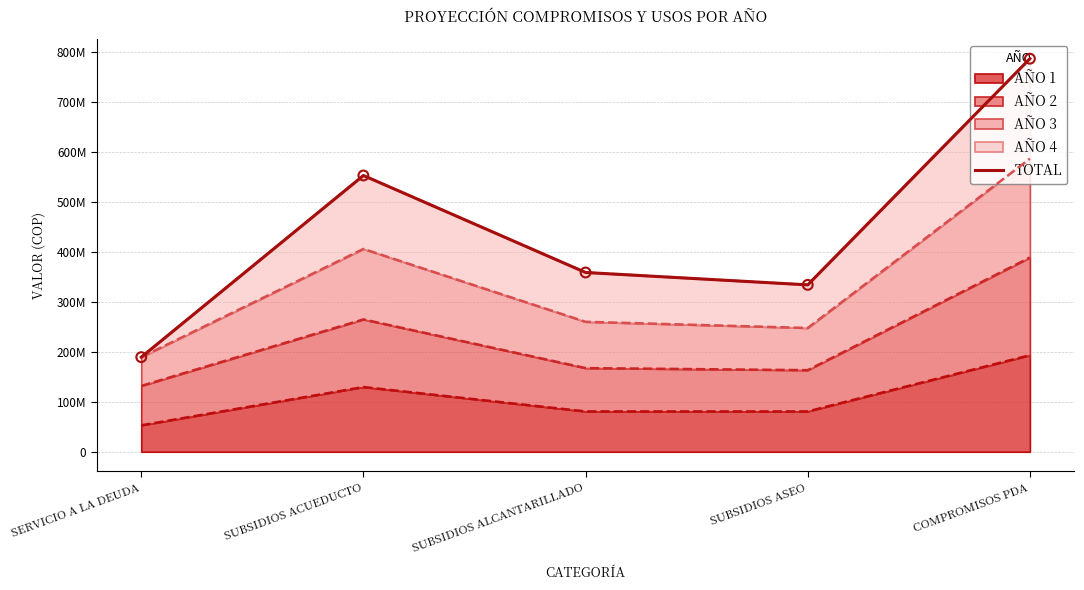

What is the change in value from SUBSIDIOS ACUEDUCTO to SUBSIDIOS ALCANTARILLADO?

-194255240